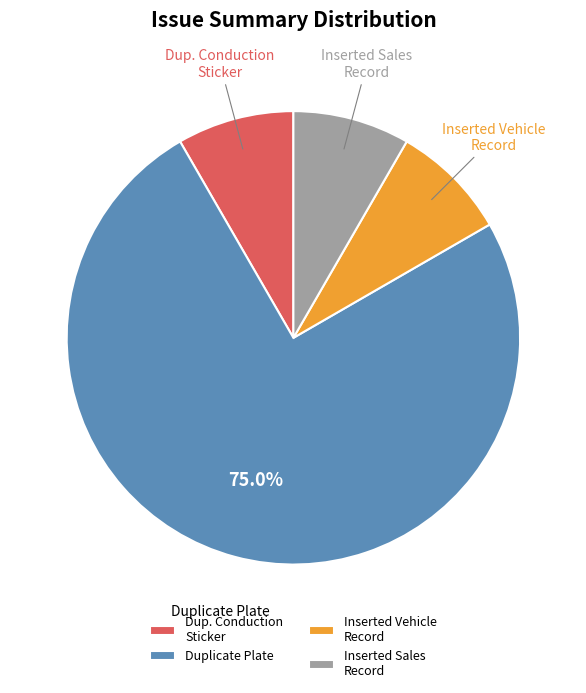

What is the largest slice in the pie chart?

Duplicate Plate